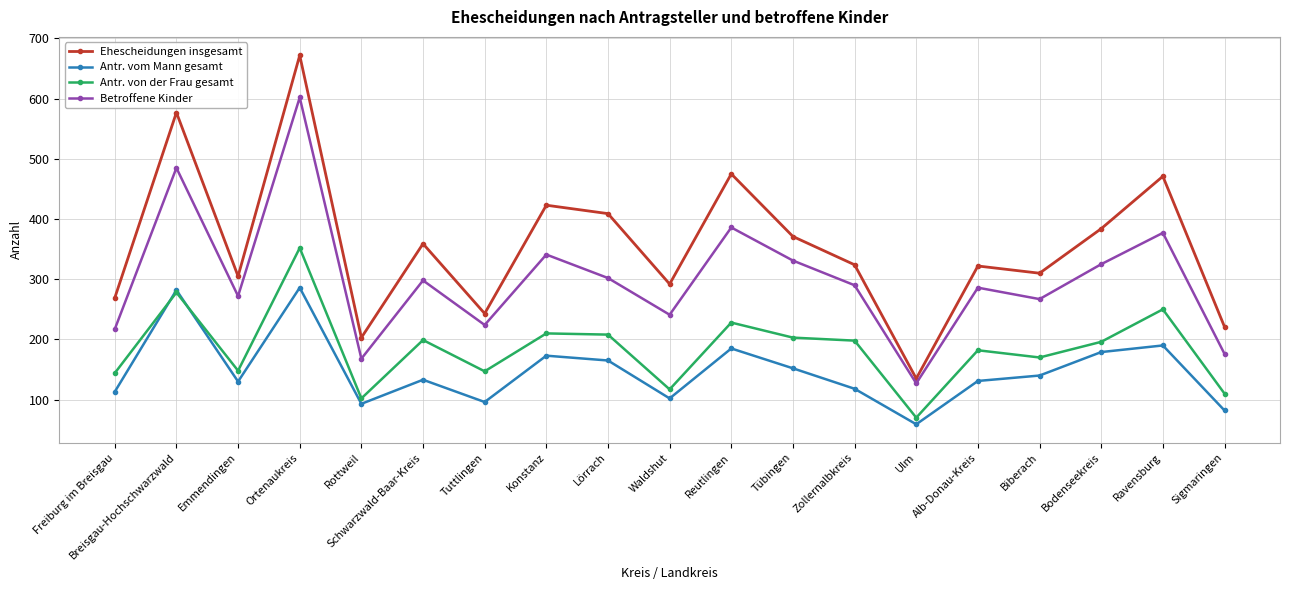

At which label does Betroffene Kinder reach its minimum?

Ulm